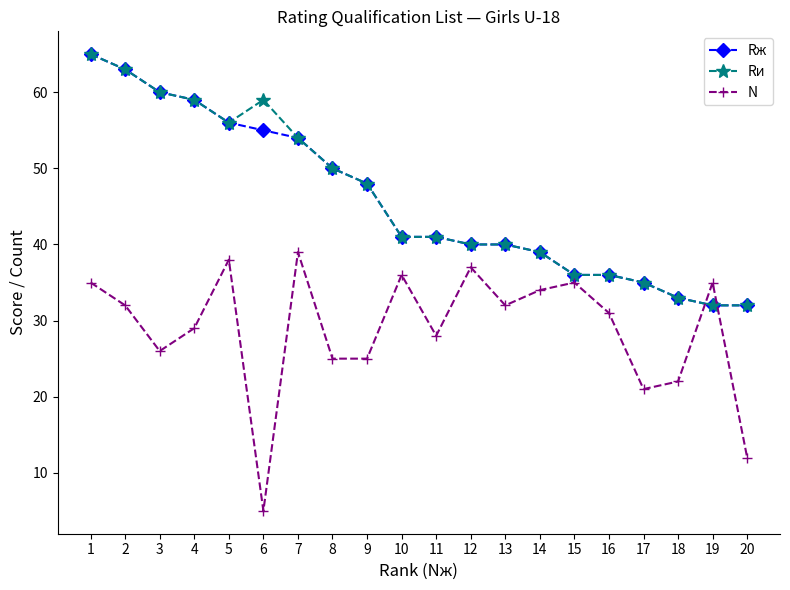

What is the minimum value for Rж?

32